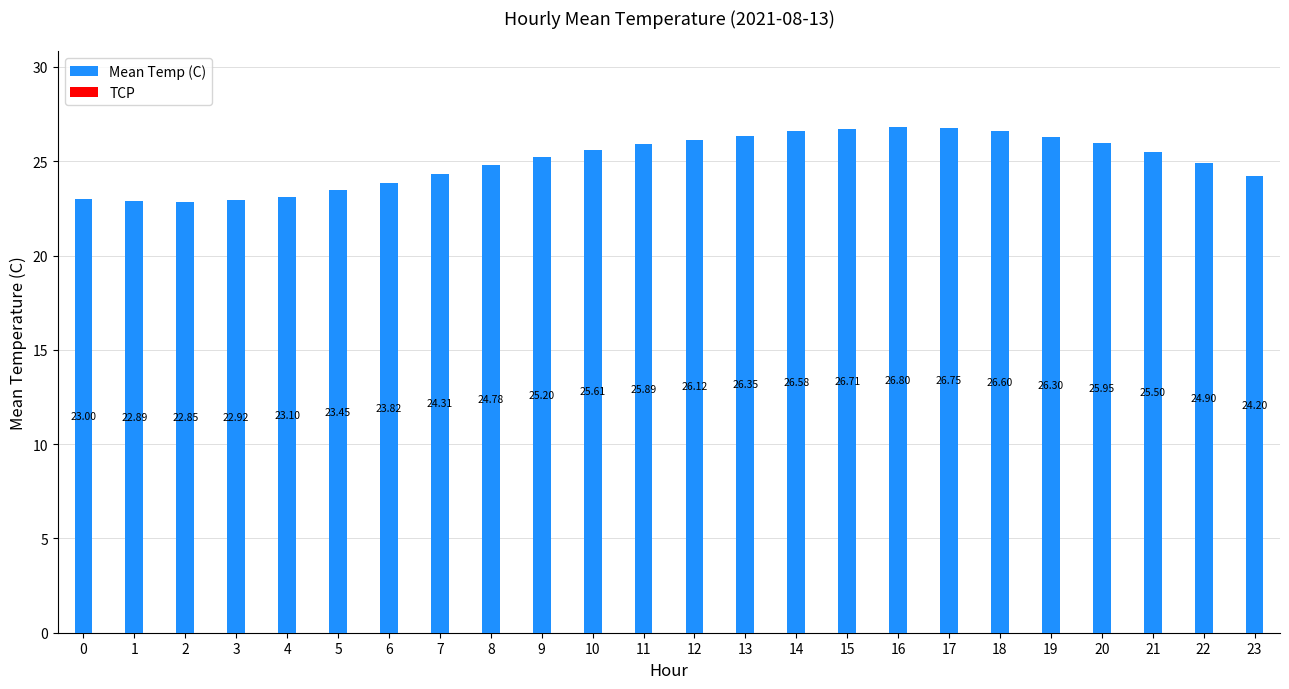

Approximately how many times larger is the value at 22 compared to 18?

0.9